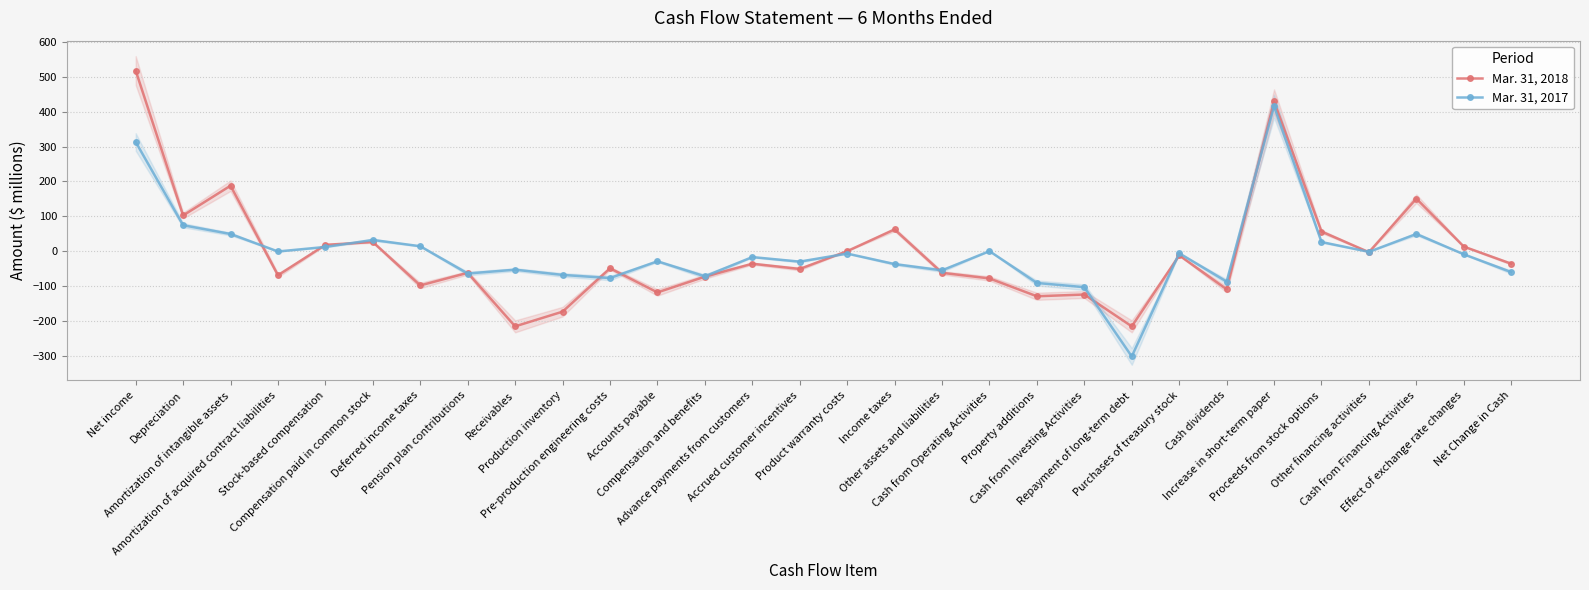

What is the spread (max minus min) of values at Purchases of treasury stock?

6